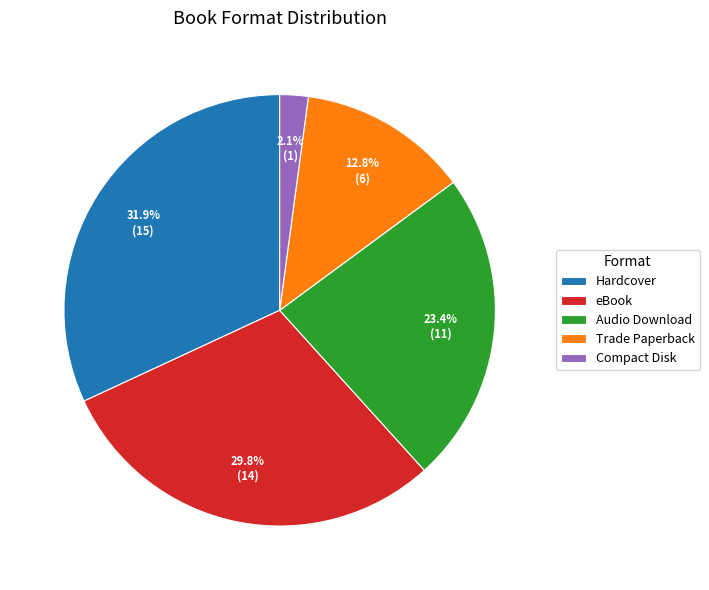

Count the number of slices in the pie.

5